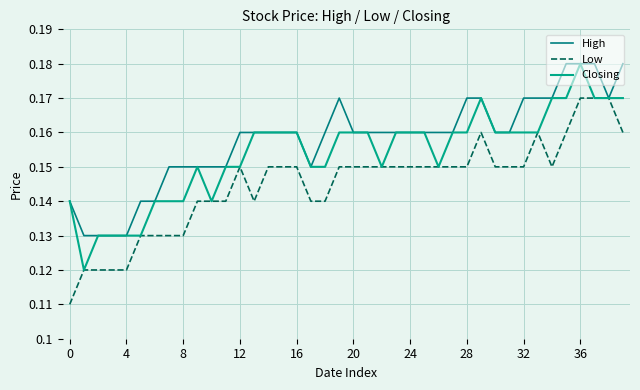

Which series has the largest total across all categories?

High